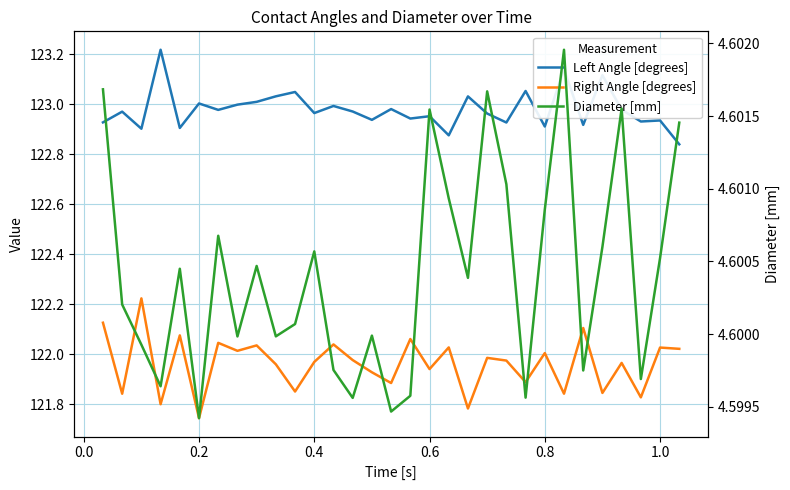

Is it true that Diameter [mm] equals 6.0 at 13?

False